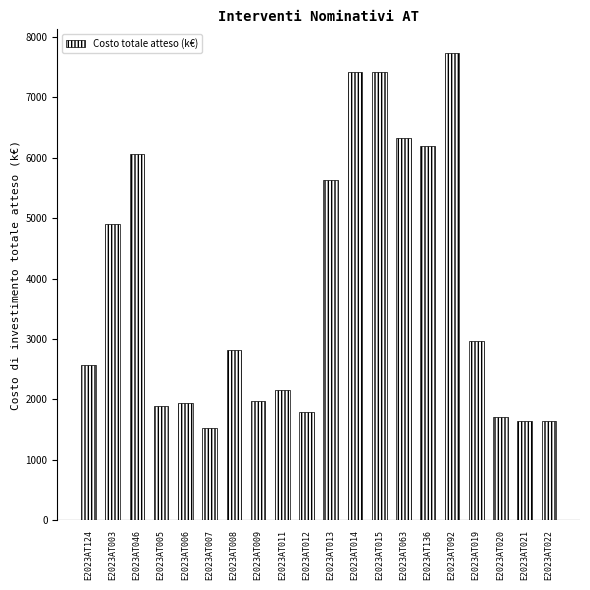

Which label corresponds to the largest value in the chart?

E2023AT092